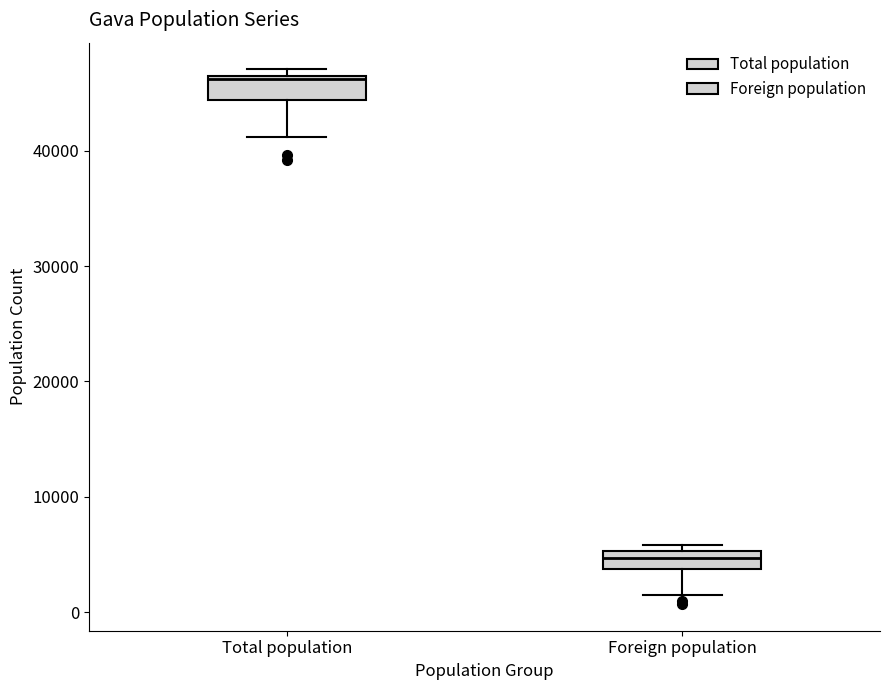

Reading left to right, read every box against the y-axis: the position of its median line, the range the box covers, and the ends of its whiskers. The values are not printed on the chart, so give them approximately, as read against the axis.

Total population: median 46000, box 44000 to 47000, whiskers 41000 to 47000 (just above the box's upper edge)
Foreign population: median 5000 (inside the box), box 4000 to 5000, whiskers 1000 to 6000